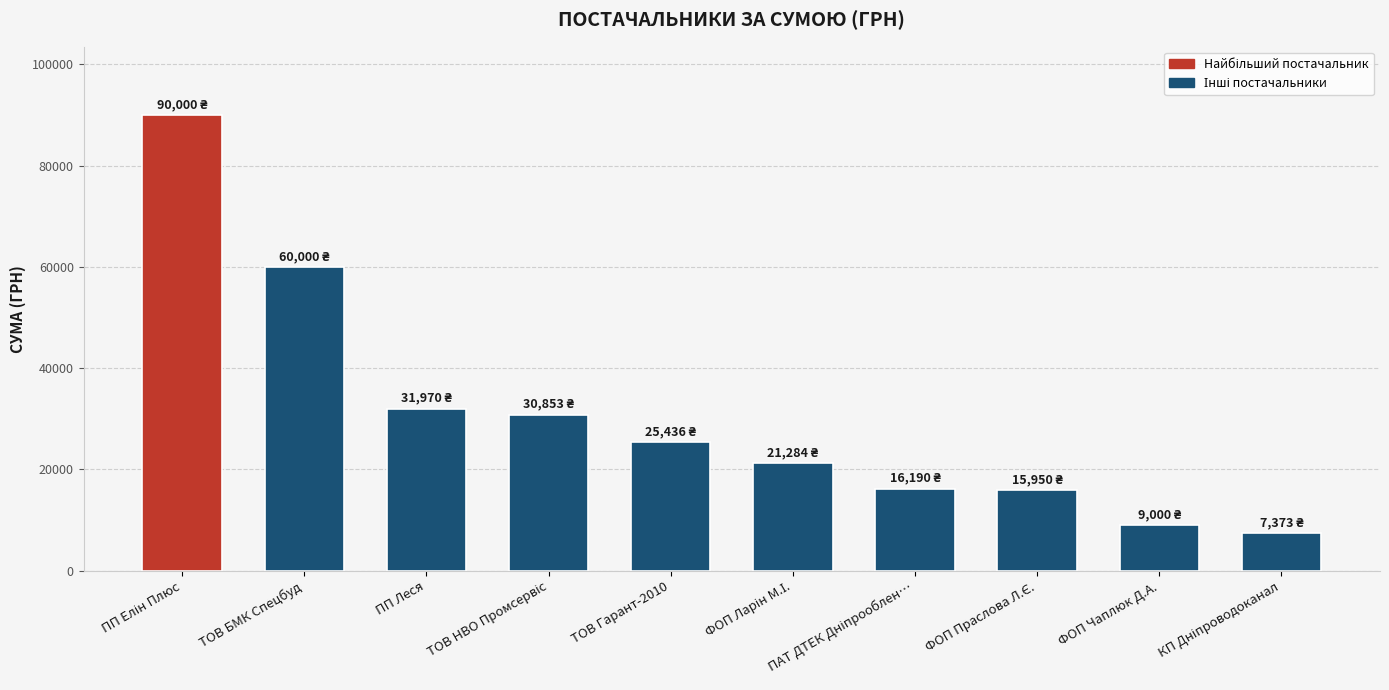

What is the sum of all values?

308056.2